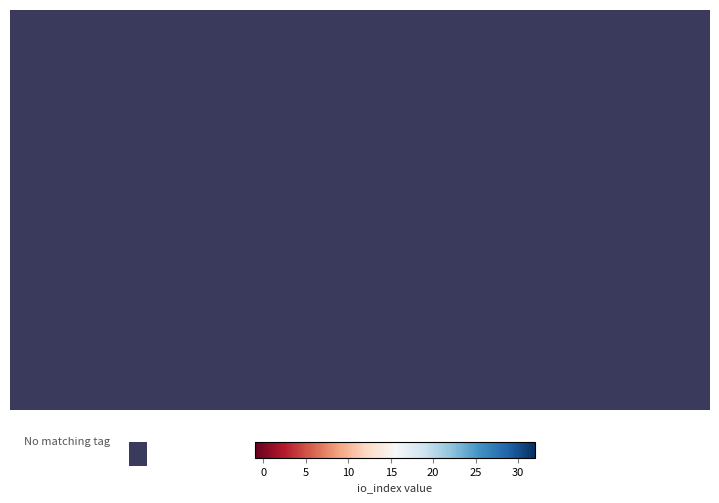

At how many categories does at least one series exceed 12?

1